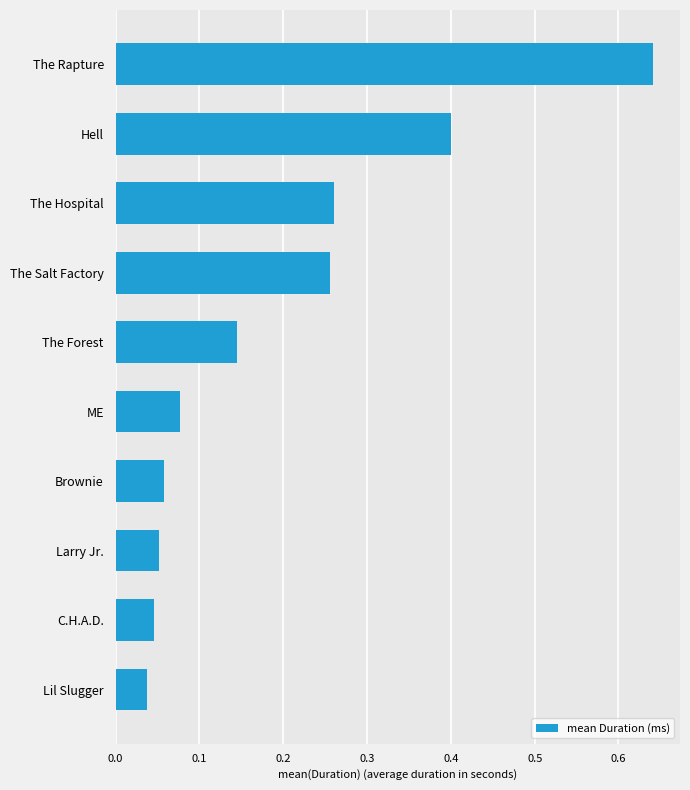

How many bars are there in total?

10